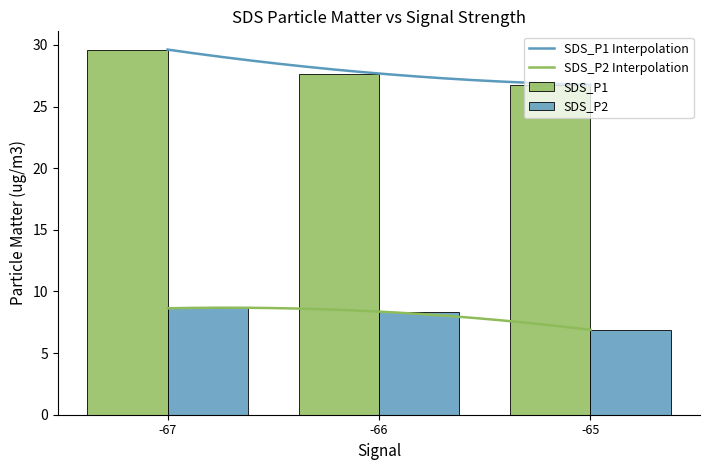

Does the chart contain stacked bars?

No